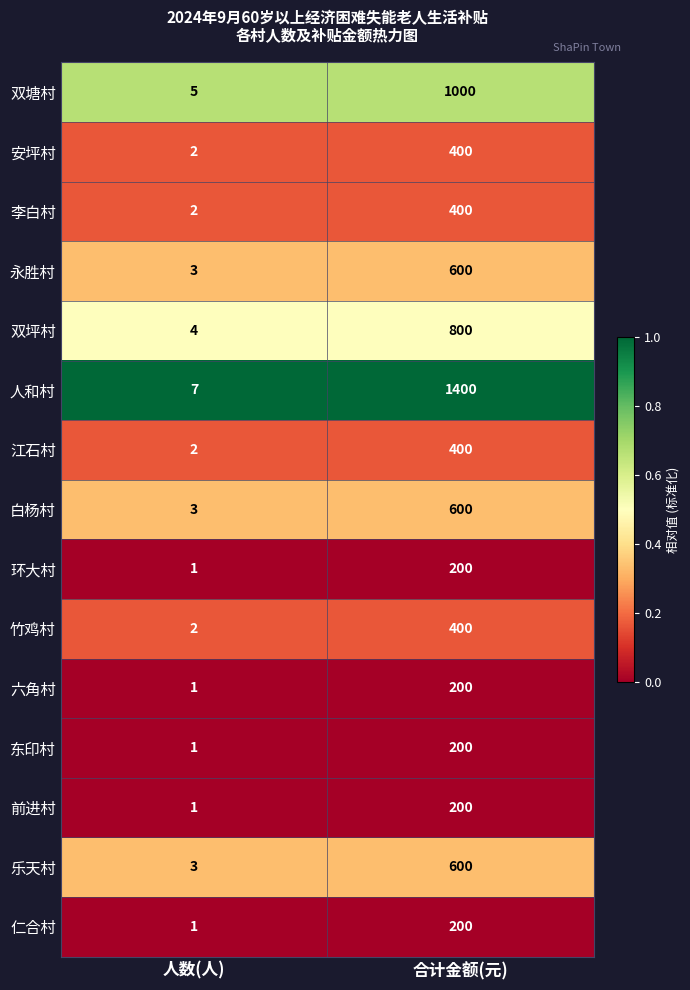

Which series changed the most between 人数(人) and 合计金额(元)?

人和村